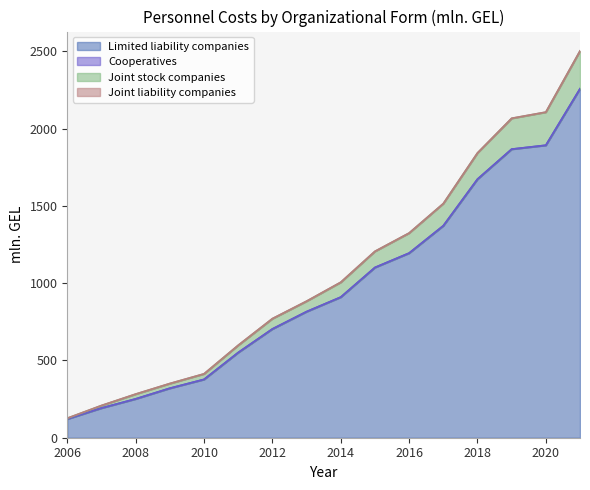

At how many categories does at least one series exceed 2141?

1